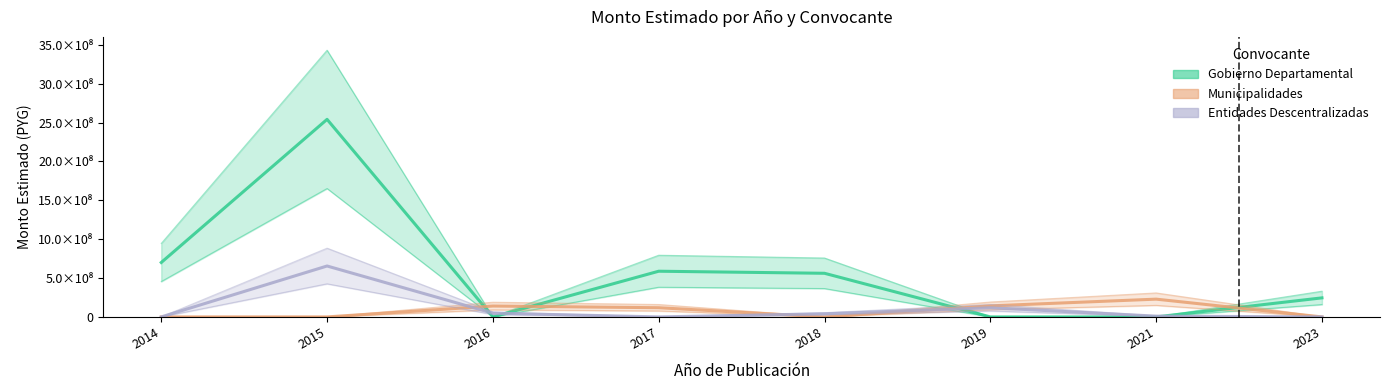

In Municipalidades, how many points are higher than both neighbors (excluding endpoints)?

2